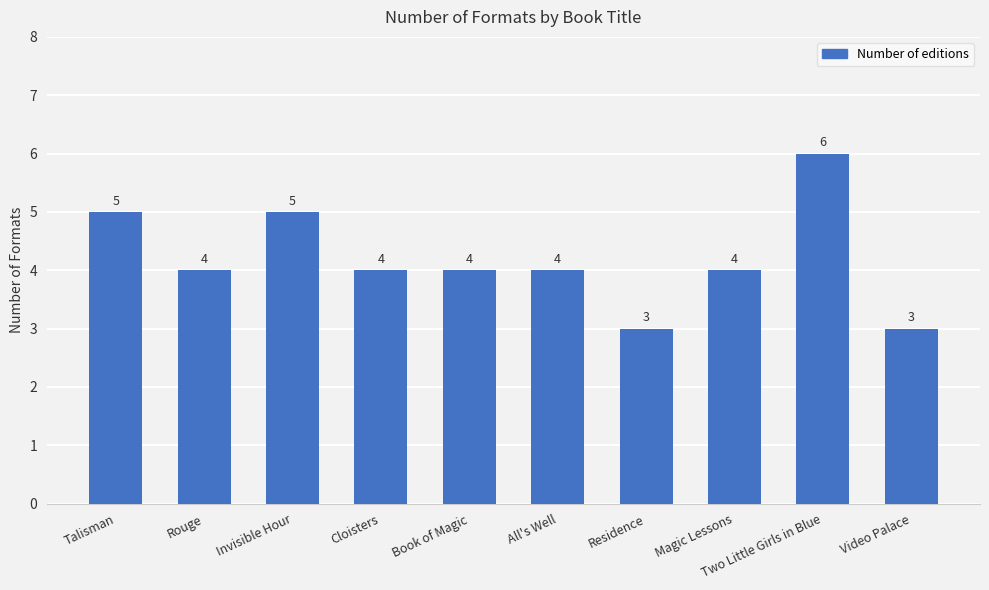

What is the value of the 3rd bar from the left?

5